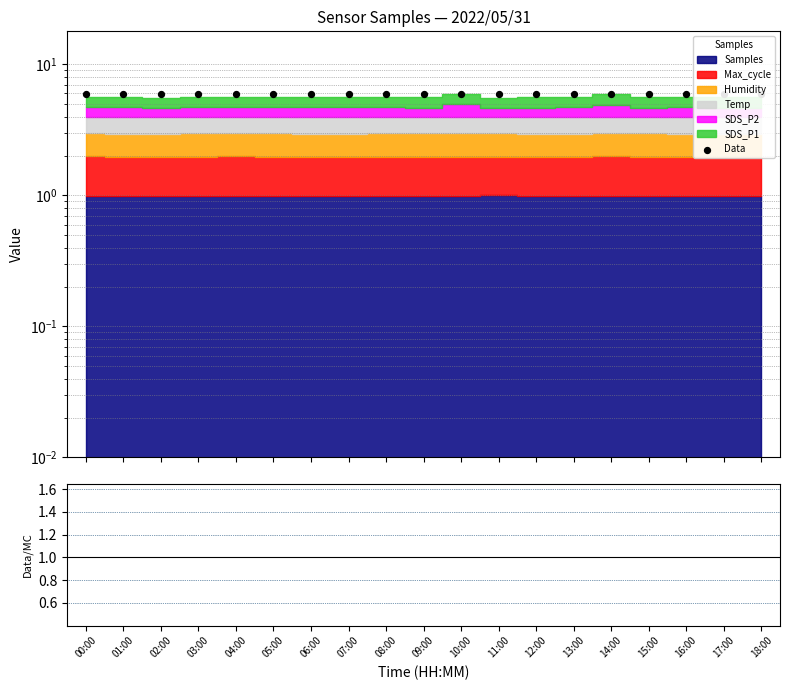

What is the ratio of the value at 11:00 to the value at 05:00?

1.0